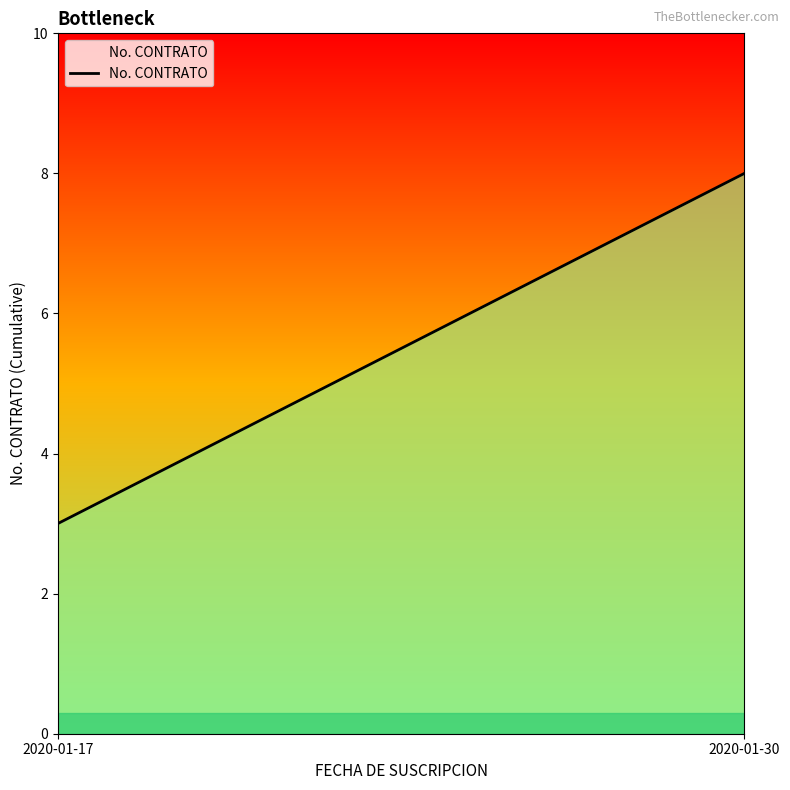

List the labels in order of value, smallest first.

2020-01-17, 2020-01-30